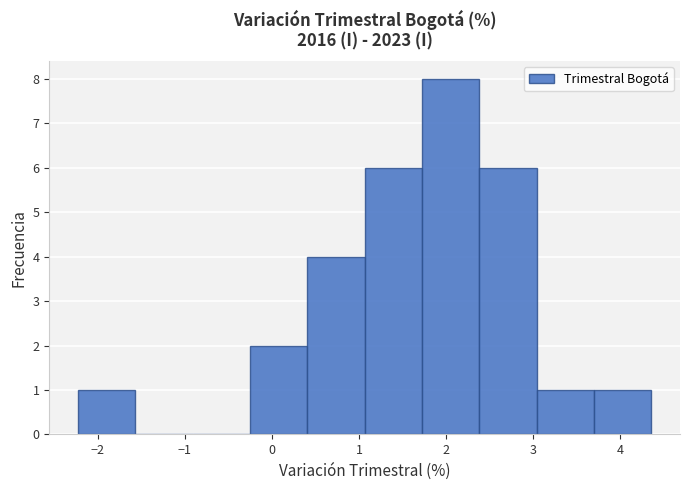

Reading left to right, transcribe this chart: for each bar, give the range it covers on the x-axis and its height. Neither the bar edges nor the heights are printed on the chart, so give them approximately, as read against the axes.

-2.2 to -1.6: 1
-1.6 to -0.9: 0
-0.9 to -0.3: 0
-0.3 to 0.4: 2
0.4 to 1.1: 4
1.1 to 1.7: 6
1.7 to 2.4: 8
2.4 to 3.0: 6
3.0 to 3.7: 1
3.7 to 4.4: 1